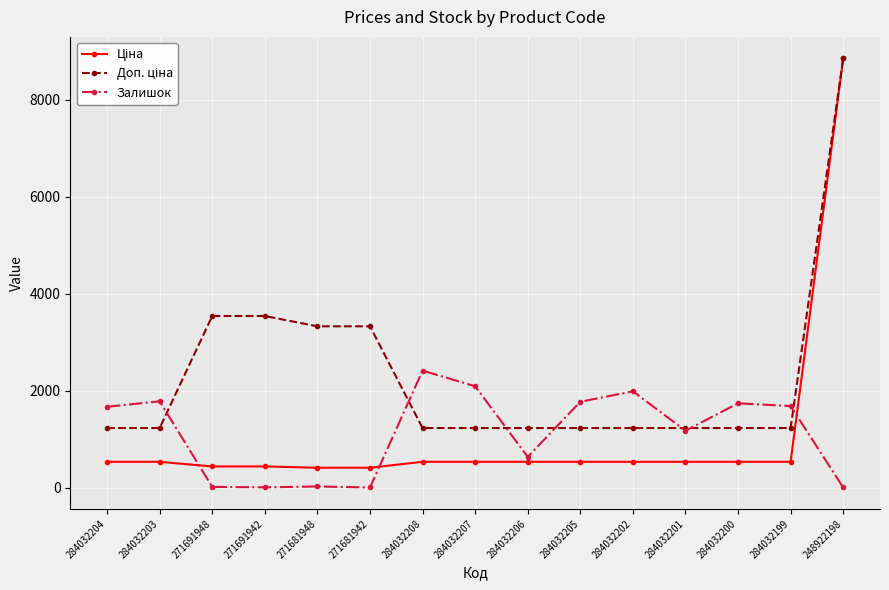

What is the maximum value shown in the chart?

8856.7